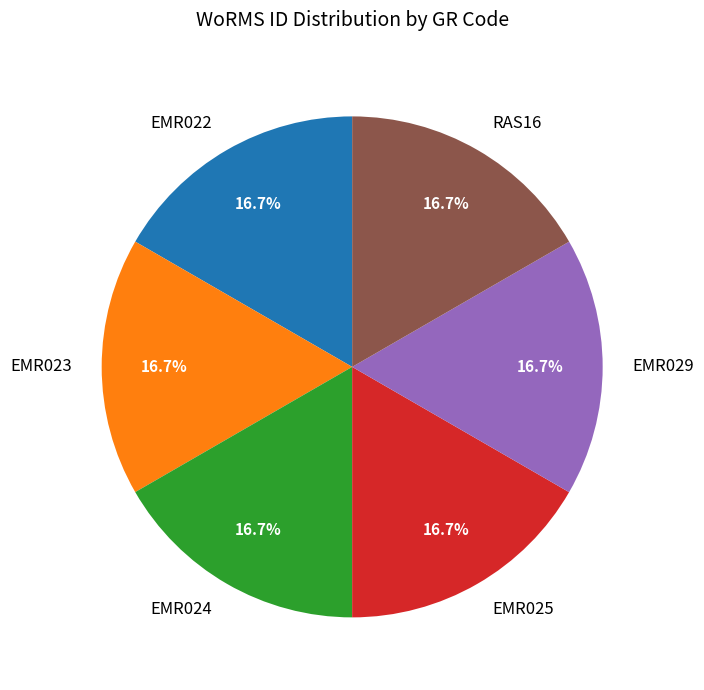

To the nearest percent, what portion does EMR024 represent?

17%